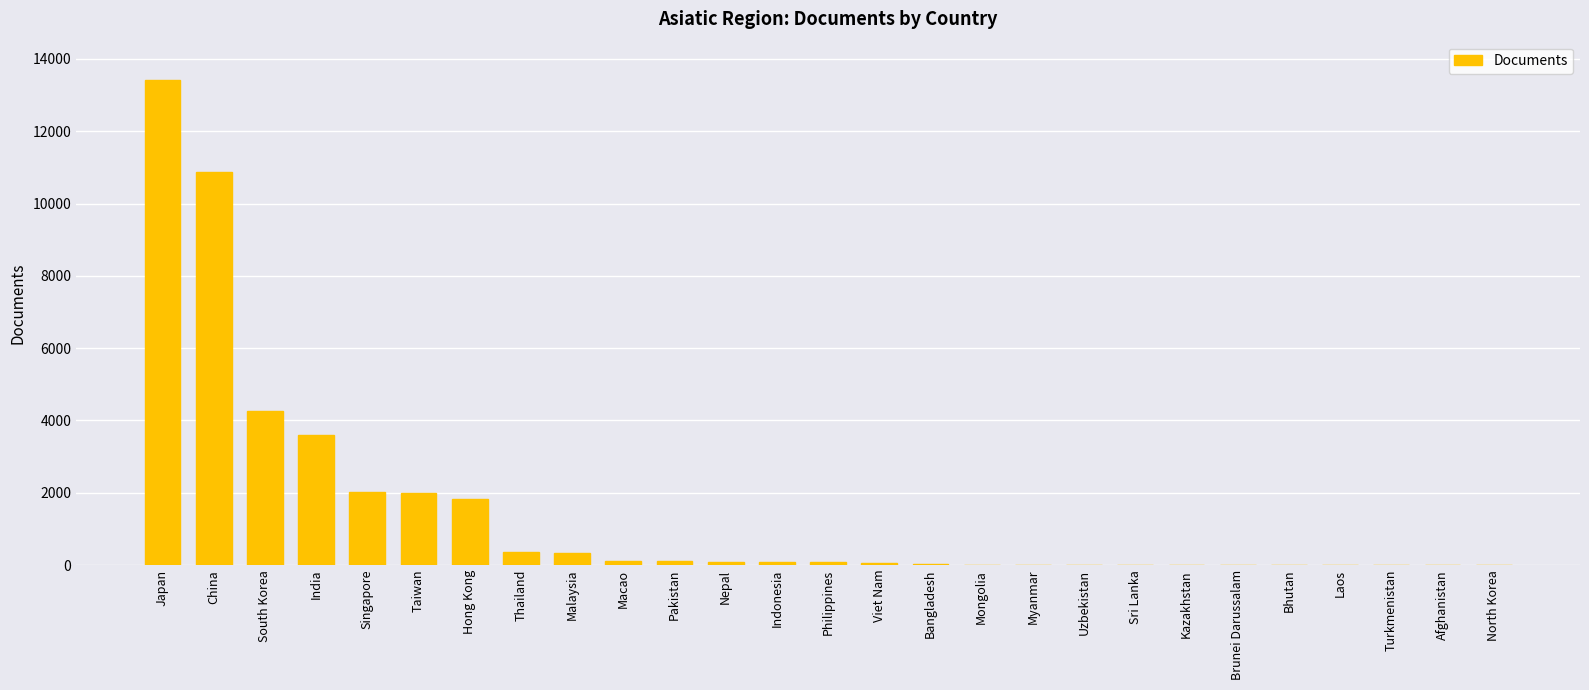

True or false: the data shows 370 at Thailand.

True